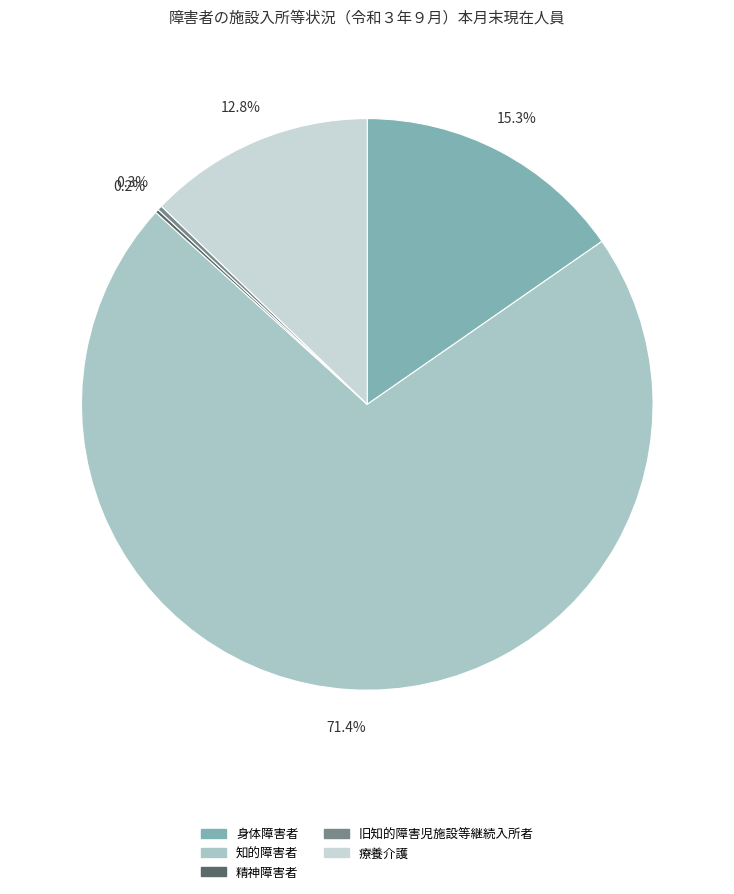

To the nearest percent, what is the combined percentage of 旧知的障害児施設等継続入所者 and 療養介護?

13%